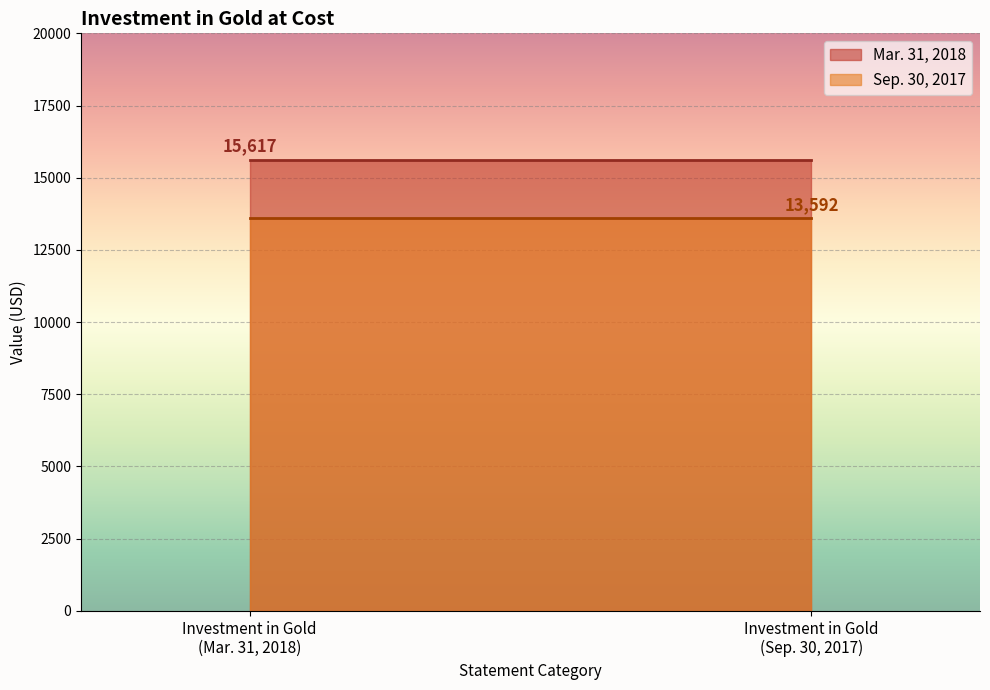

How many lines are shown in the chart?

2